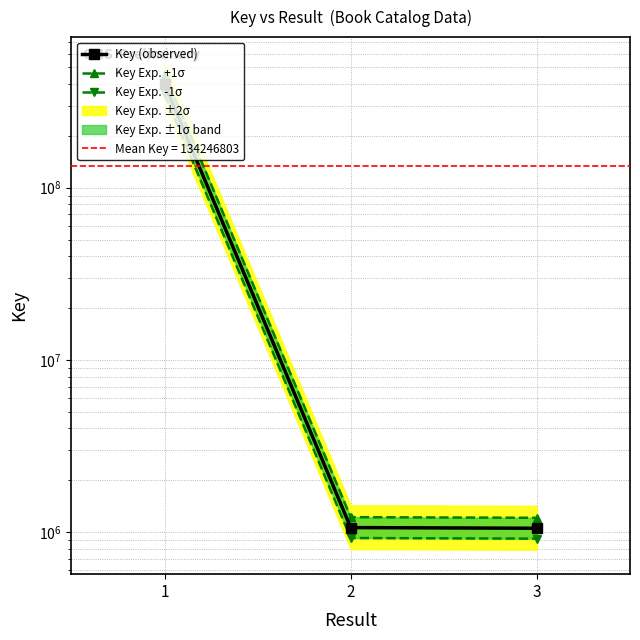

Which series has the largest total across all categories?

Key Exp. +1σ